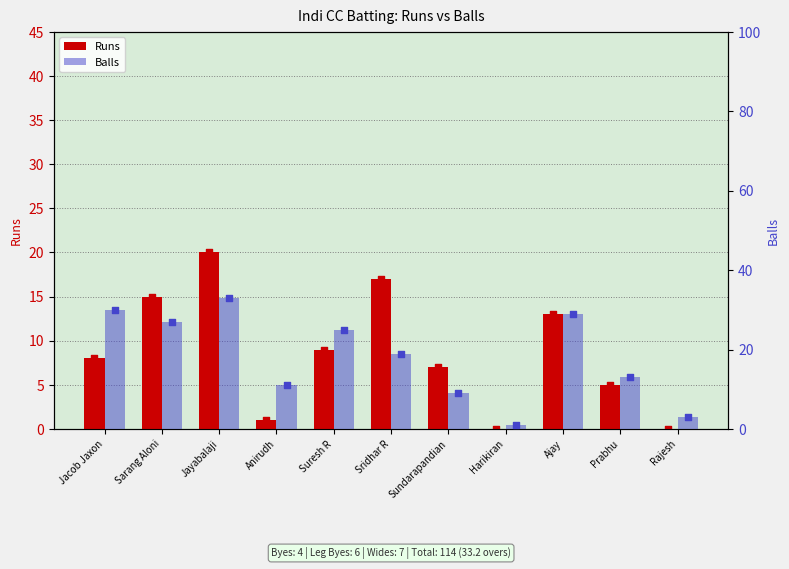

Is the value of Runs at Harikiran greater than the value of Balls at Rajesh?

No